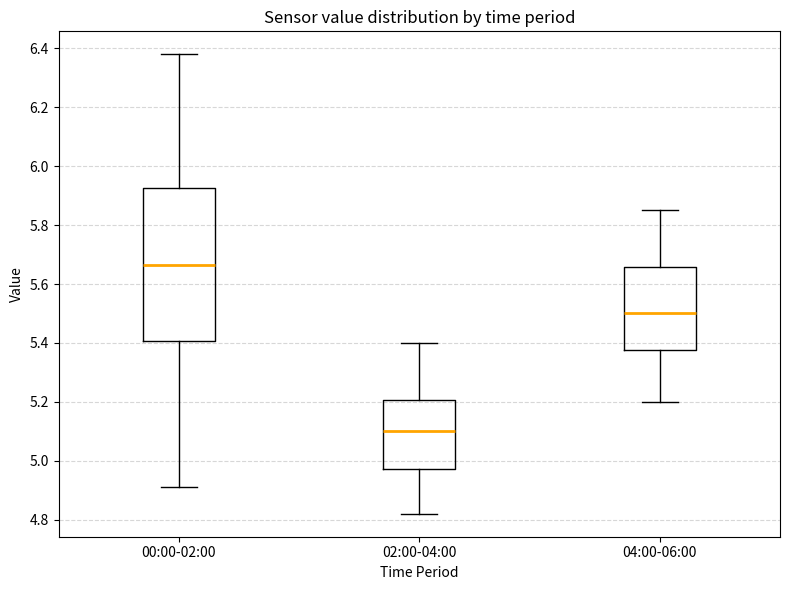

Where does the upper whisker of the box for 02:00-04:00 end on the y-axis? The values are not printed on the chart, so give them approximately, as read against the axis.

5.40